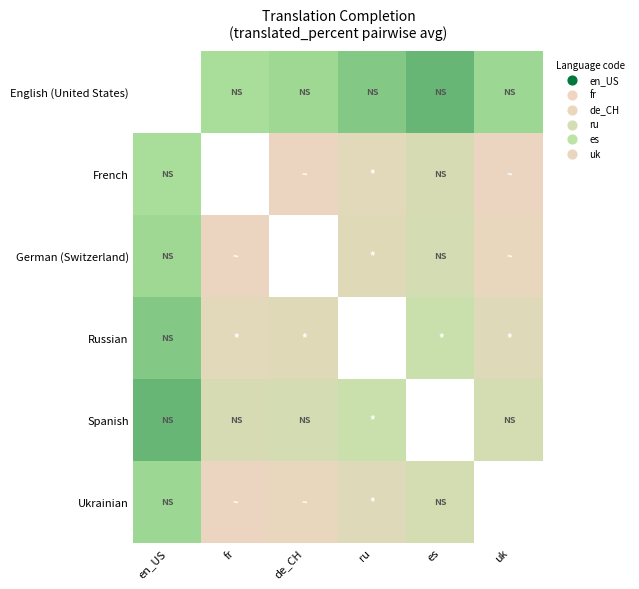

Which has a higher value, es or fr?

es